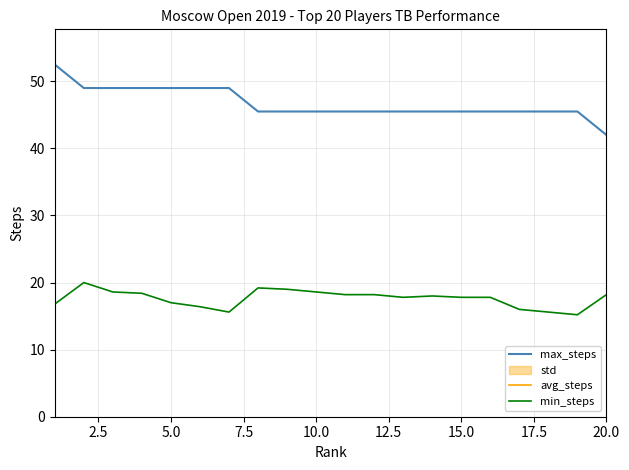

True or false: min_steps and max_steps cross at least once.

False